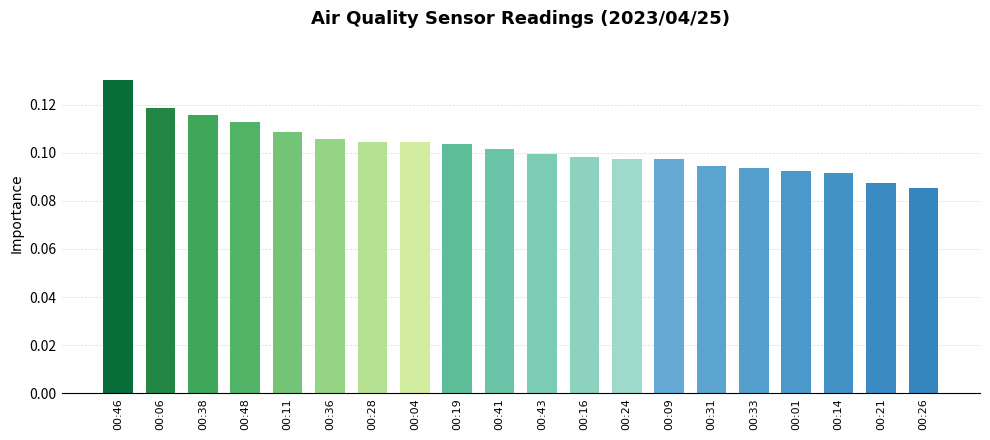

Which category has the highest value across all series?

00:46